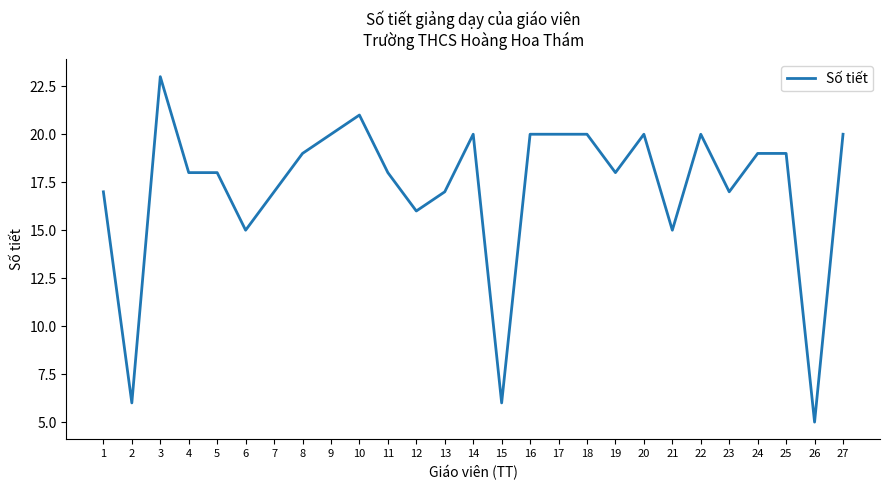

Reading left to right, extract all data points from this chart.

17	6	23	18	18	15	17	19	20	21	18	16	17	20	6	20	20	20	18	20	15	20	17	19	19	5	20